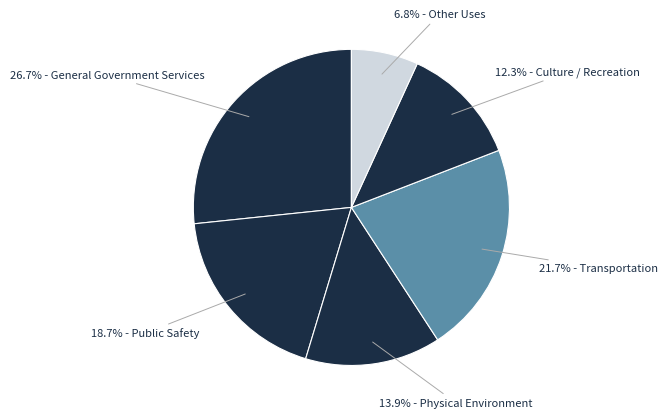

Count the number of slices in the pie.

6